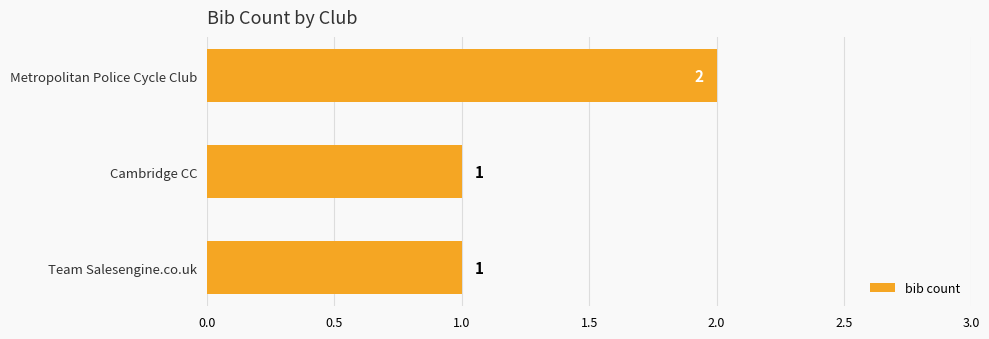

The chart shows a value of 1 at Metropolitan Police Cycle Club. True or false?

False